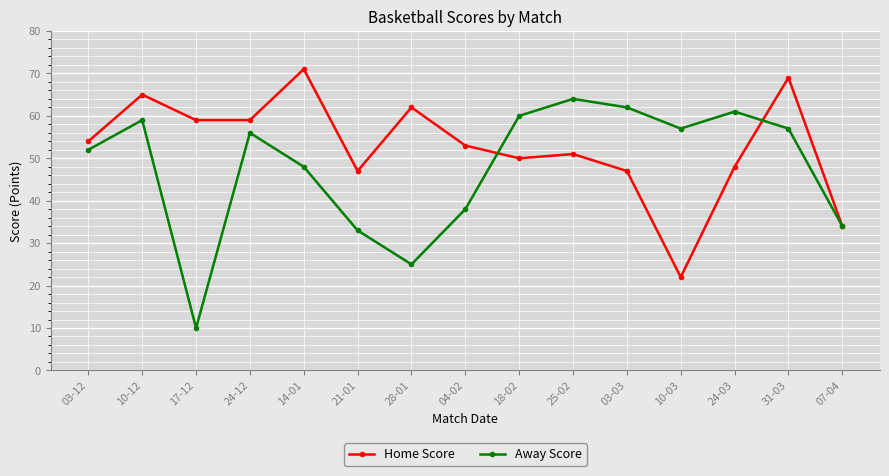

At which label is Away Score closest to 37?

04-02